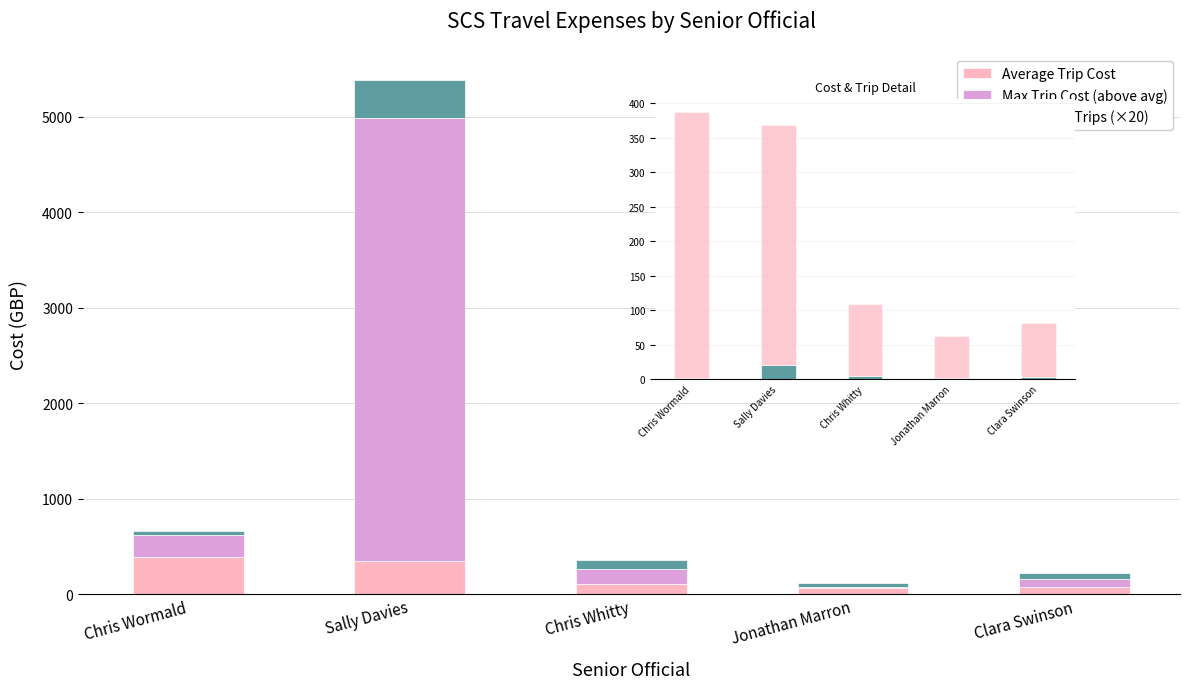

How many groups of bars are there?

5